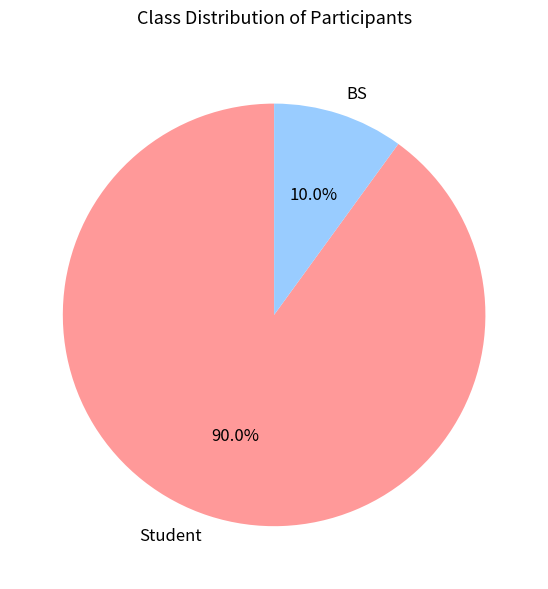

Which slice is the largest?

Student